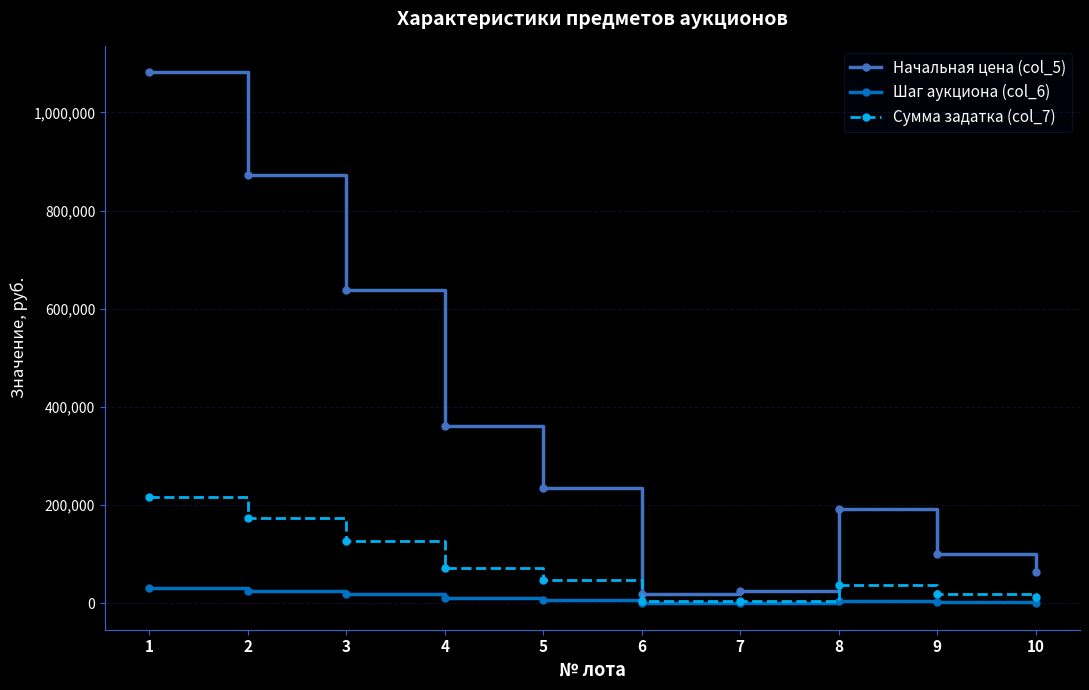

What is the value of the Начальная цена (col_5) point at the 3rd from the left?

637800.0